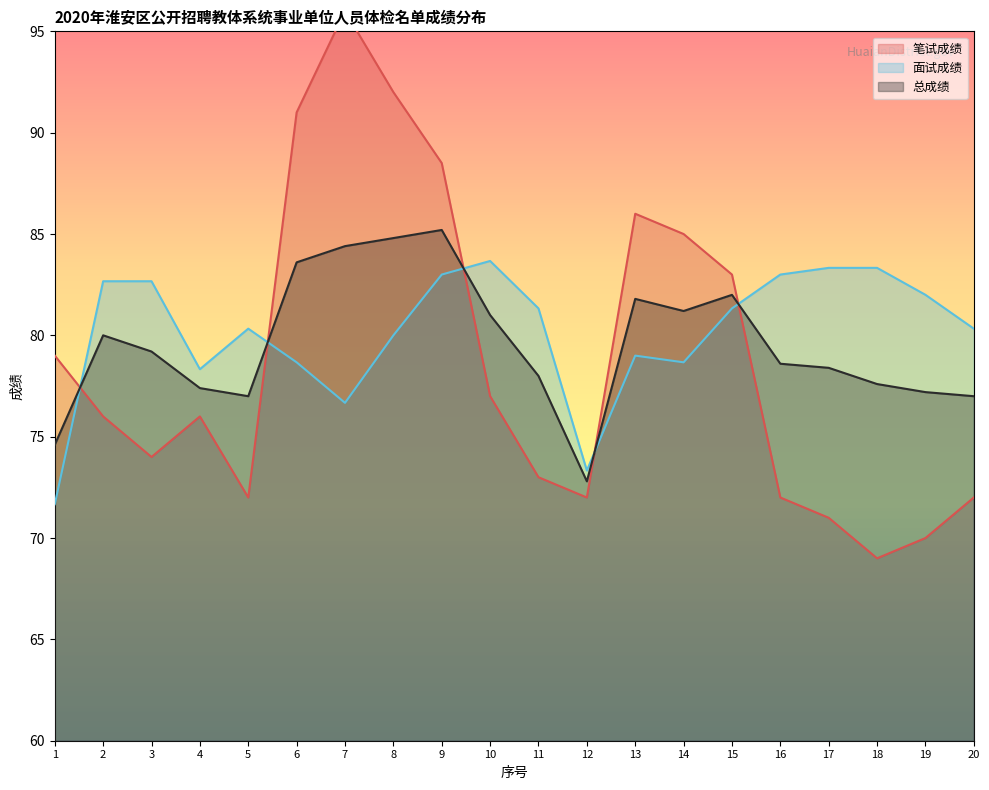

At 4, list the series in order from smallest to largest.

笔试成绩, 总成绩, 面试成绩